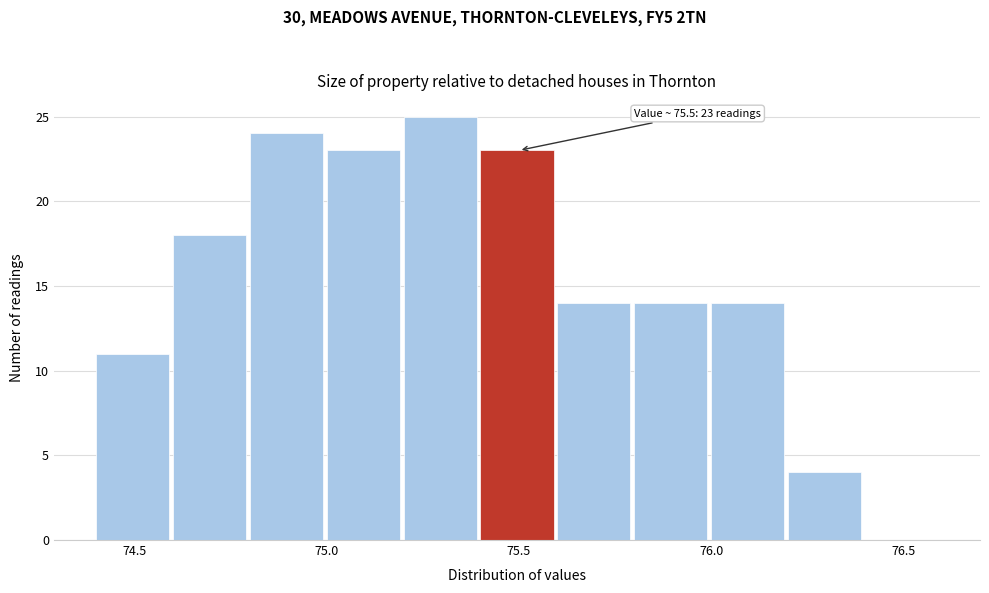

Which range on the x-axis has the tallest bar?

75.2 to 75.4